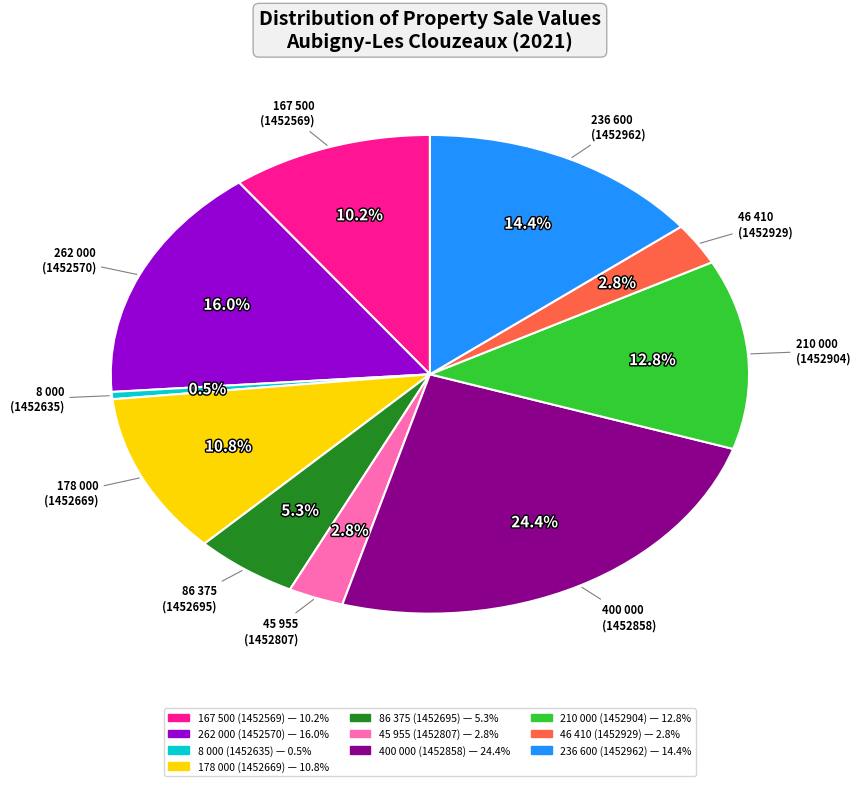

Is there any slice that represents more than half of the pie?

No